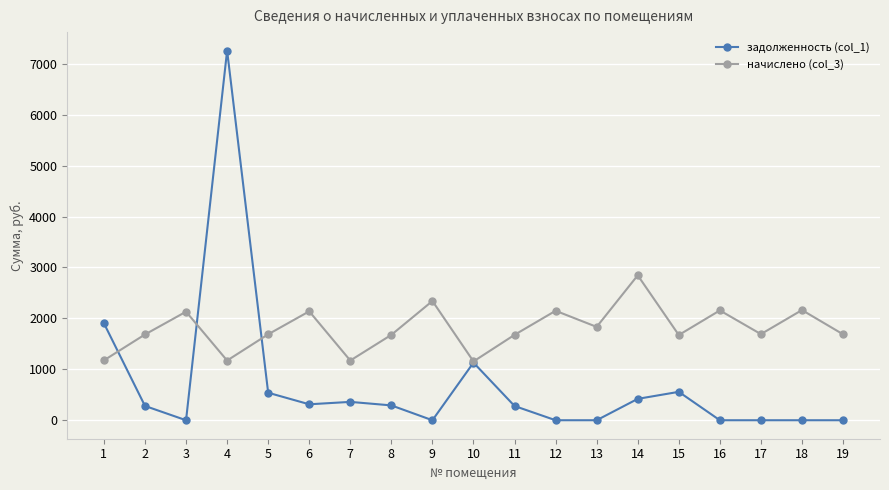

Which label corresponds to the largest value in the chart?

4